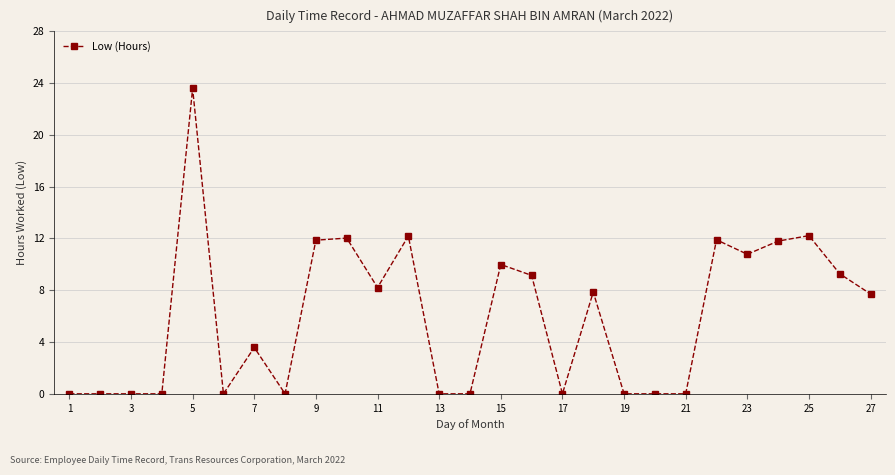

What is the greatest value displayed?

23.6